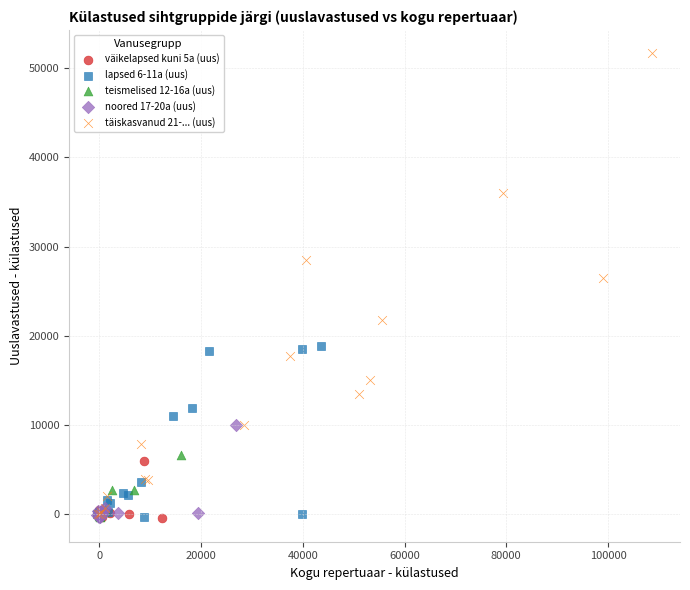

Which series has the widest spread of Y values?

täiskasvanud 21-... (uus)